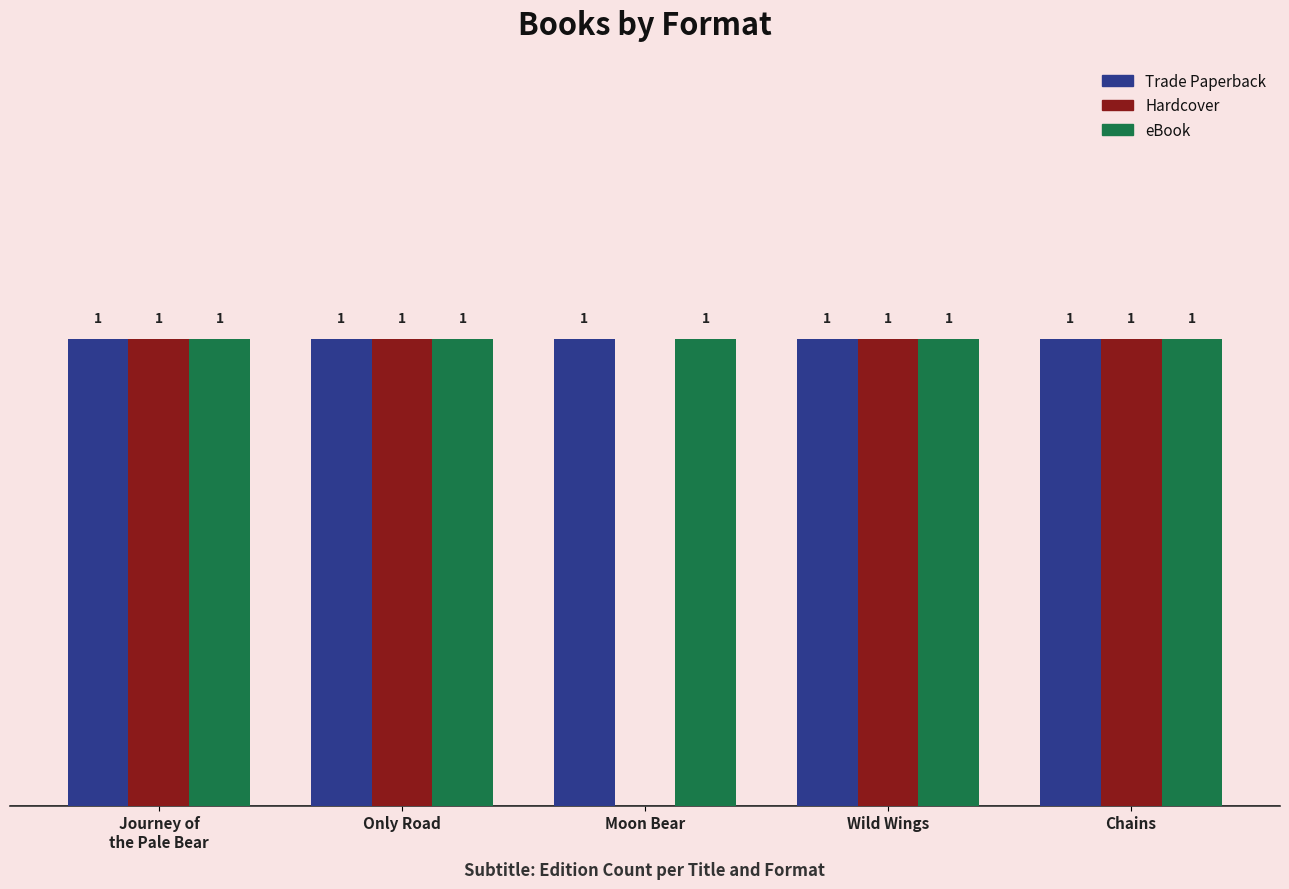

Where is Hardcover nearest to the value 0?

Moon Bear